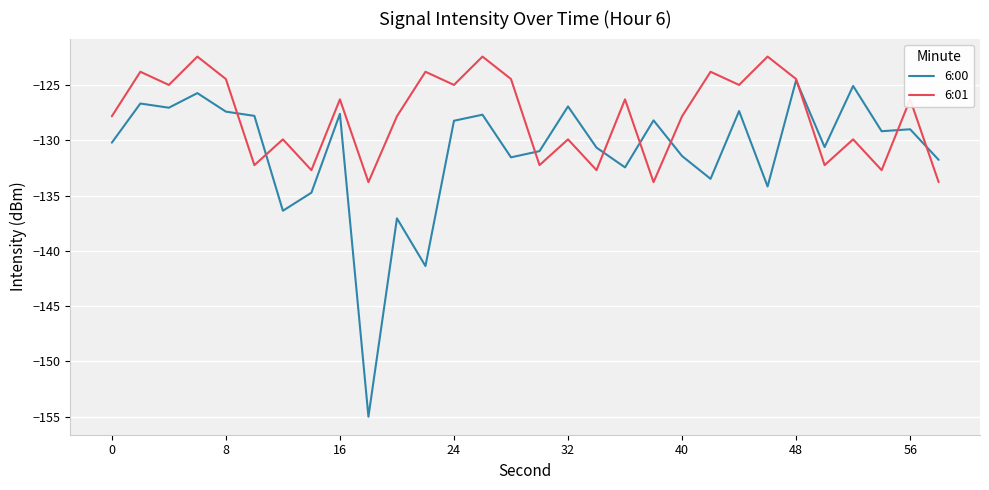

Which series has the largest range (max minus min)?

6:00